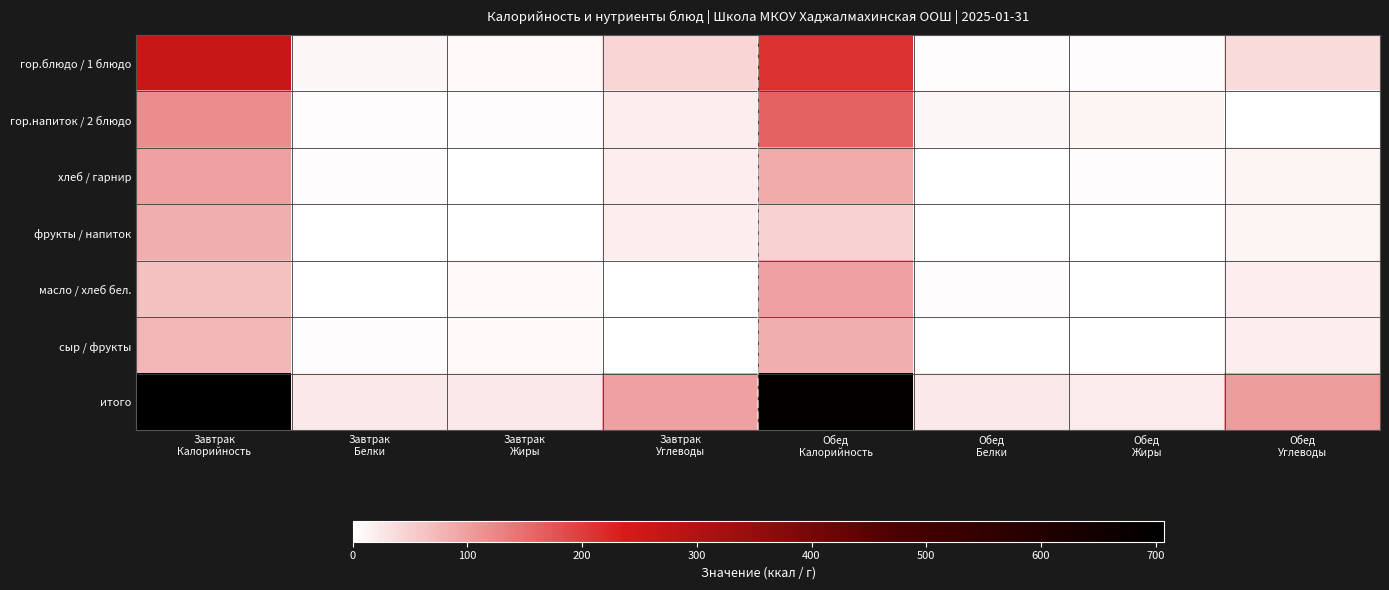

List the series in order of their peak value, lowest first.

фрукты / напиток, сыр / фрукты, хлеб / гарнир, масло / хлеб бел., гор.напиток / 2 блюдо, гор.блюдо / 1 блюдо, итого